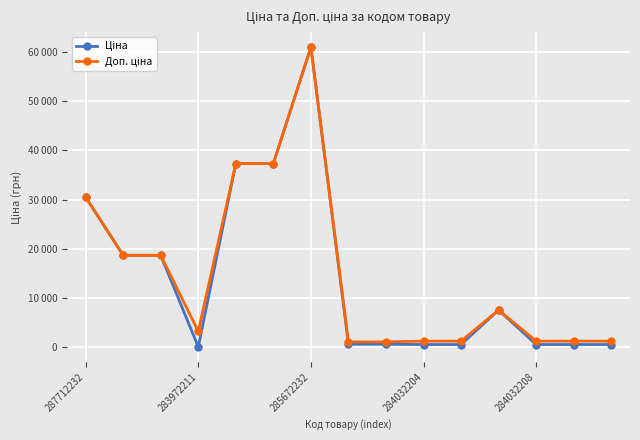

What is the difference between the second highest and second lowest values in the Ціна series?

36807.6